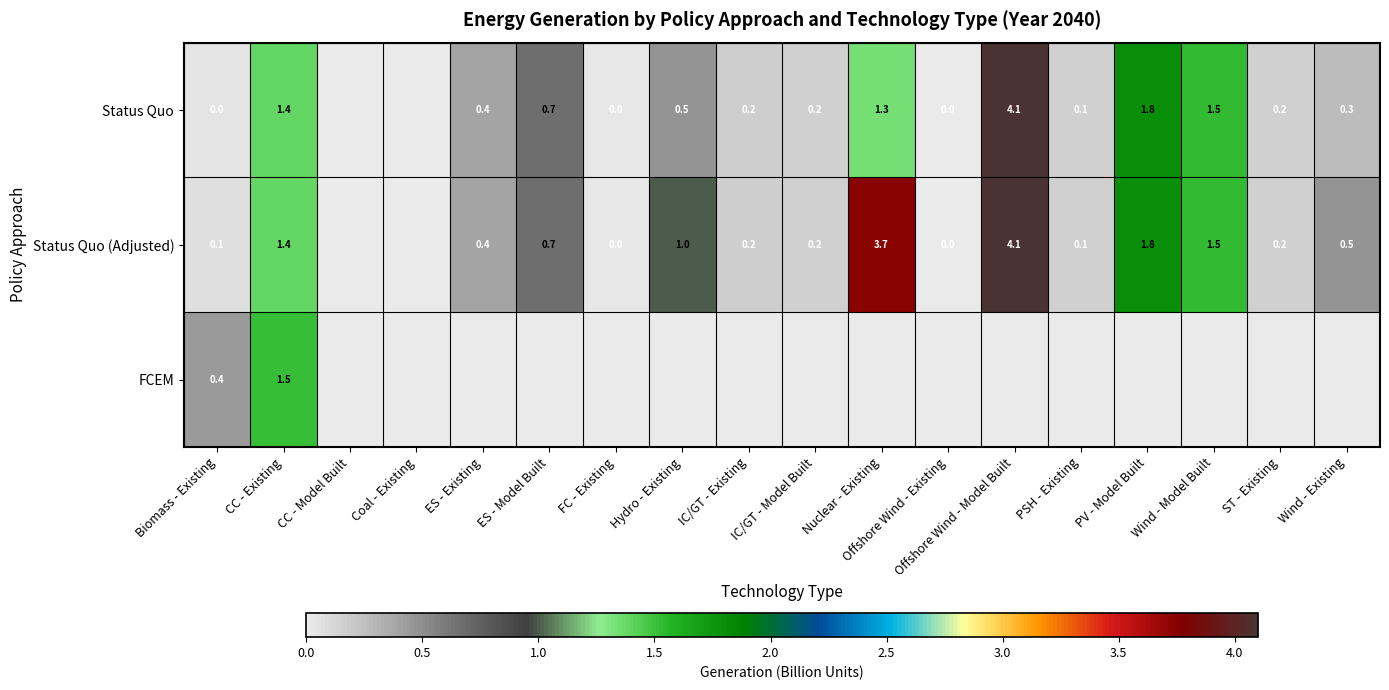

What is the difference between the Status Quo (Adjusted) values at ES - Existing and Hydro - Existing?

0.6